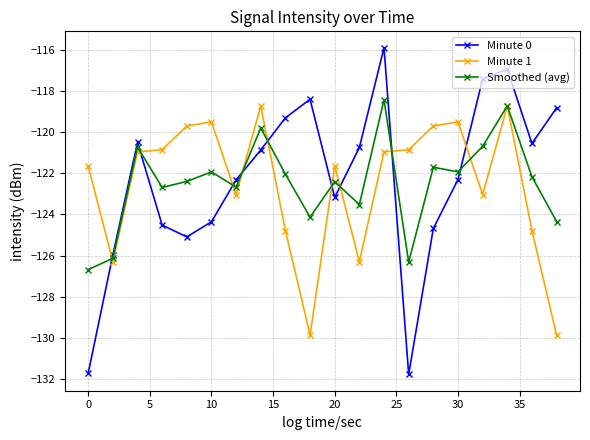

What is the smallest value displayed?

-131.8